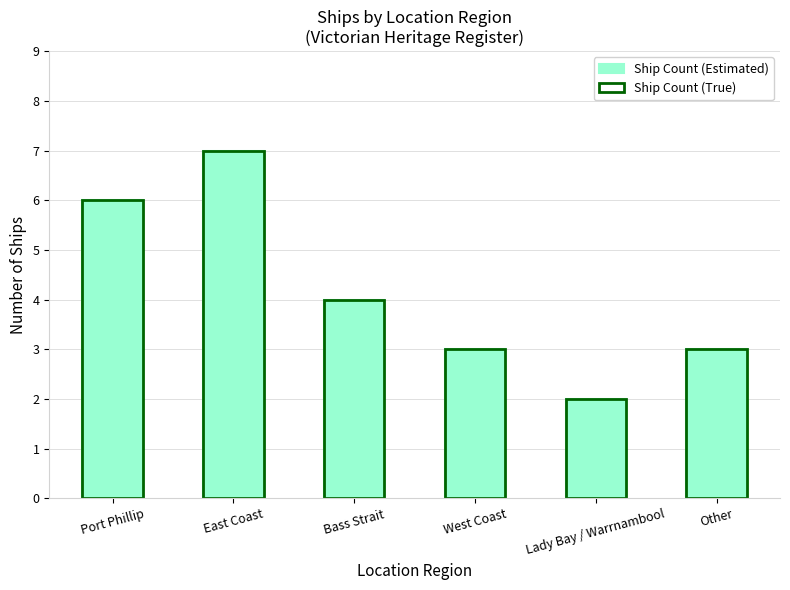

How many series are shown in this chart?

2